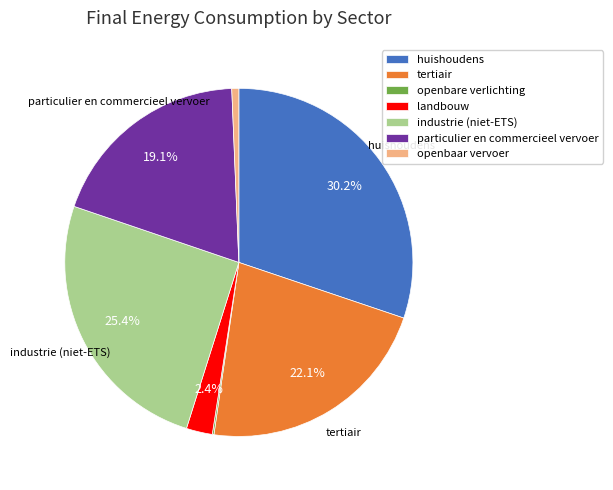

To the nearest percent, what percentage of the pie is landbouw?

2%